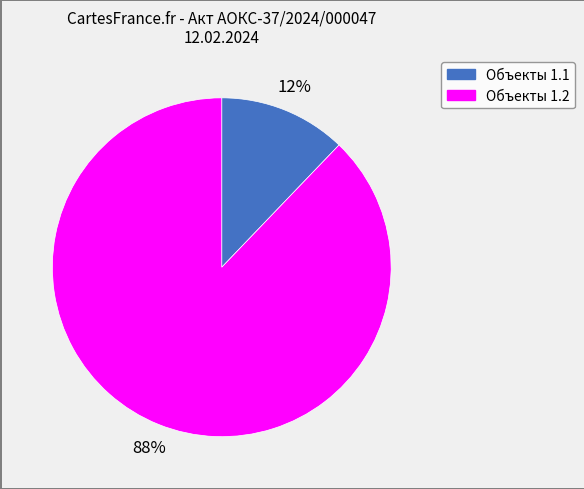

Does any single category account for the majority?

Yes